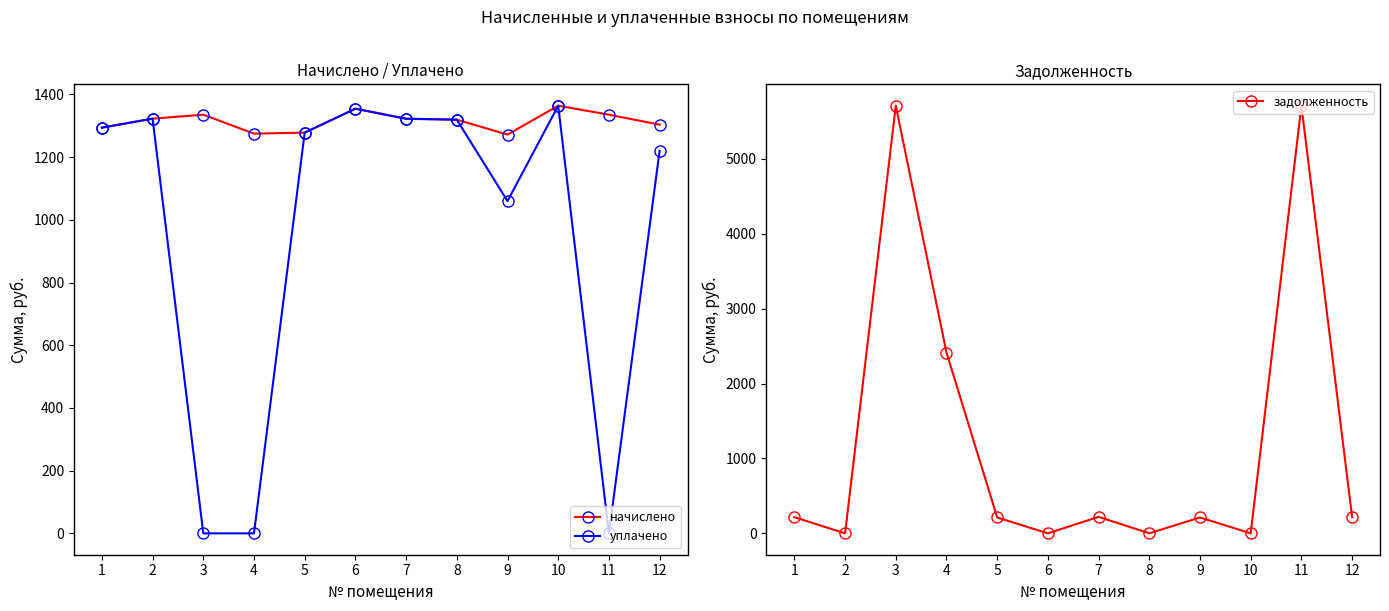

How many data points in задолженность are above 215?

6